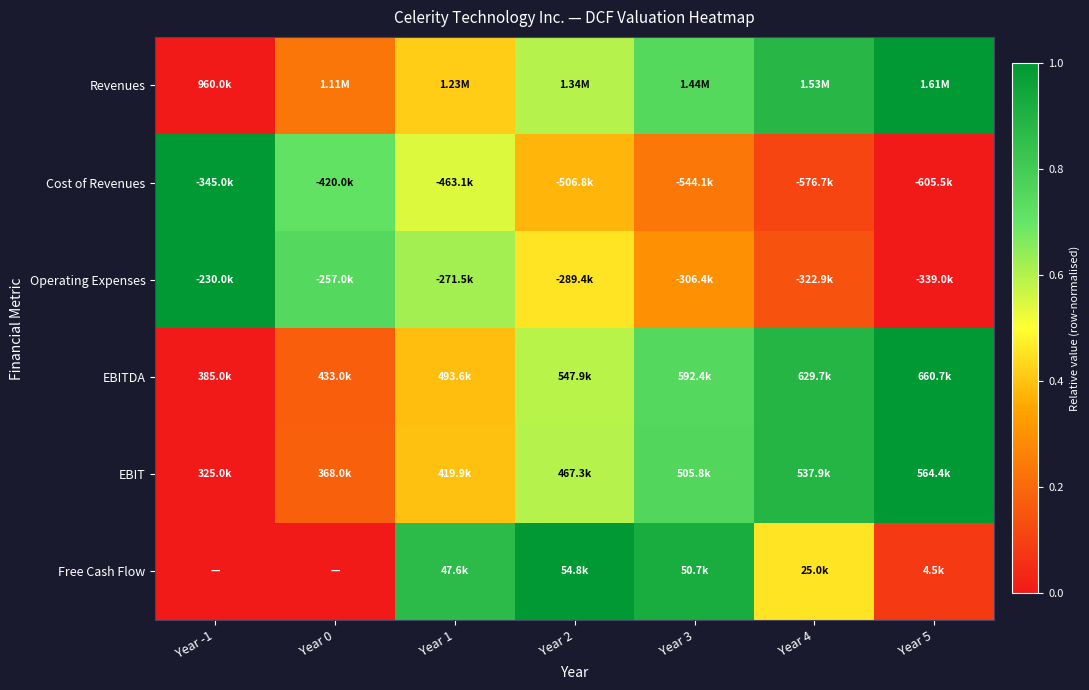

At which category is the sum across all series the highest?

Year 3